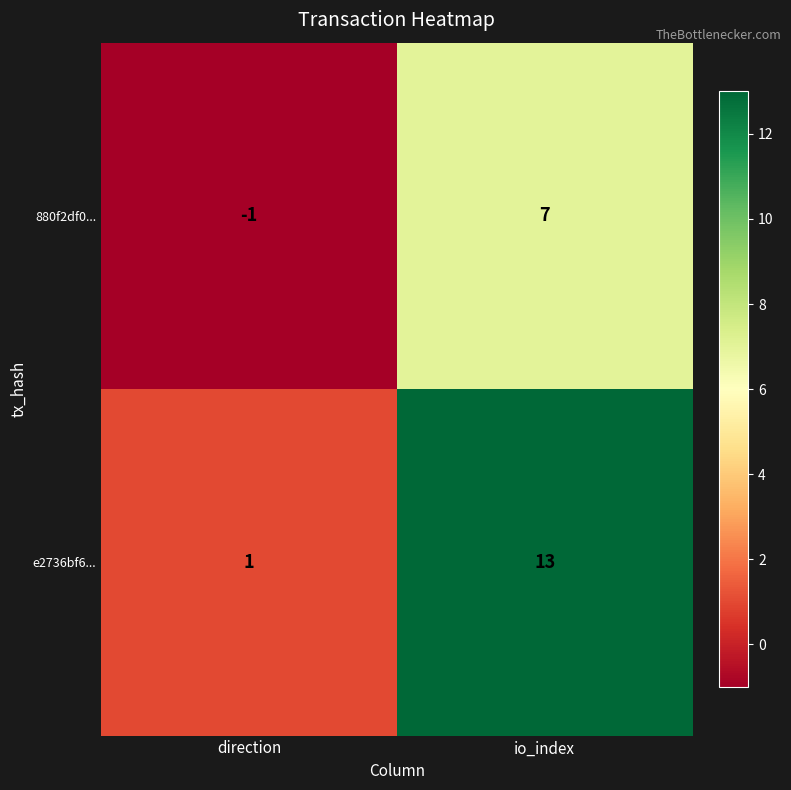

What is the sum of all e2736bf6... values?

14